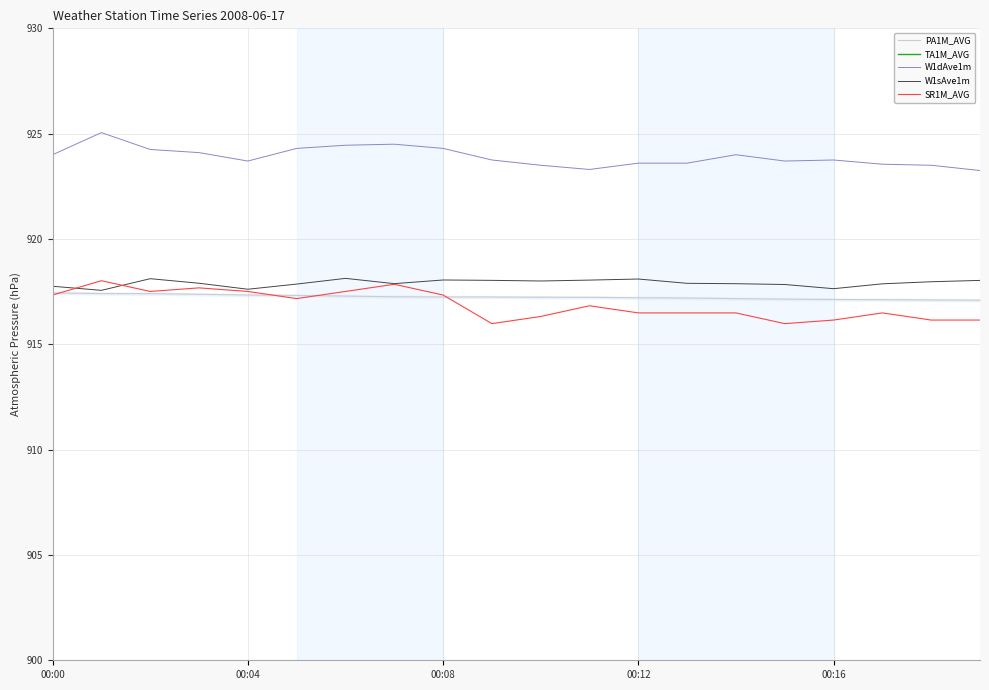

Is it true that W1sAve1m equals 917.6 at 00:04?

True